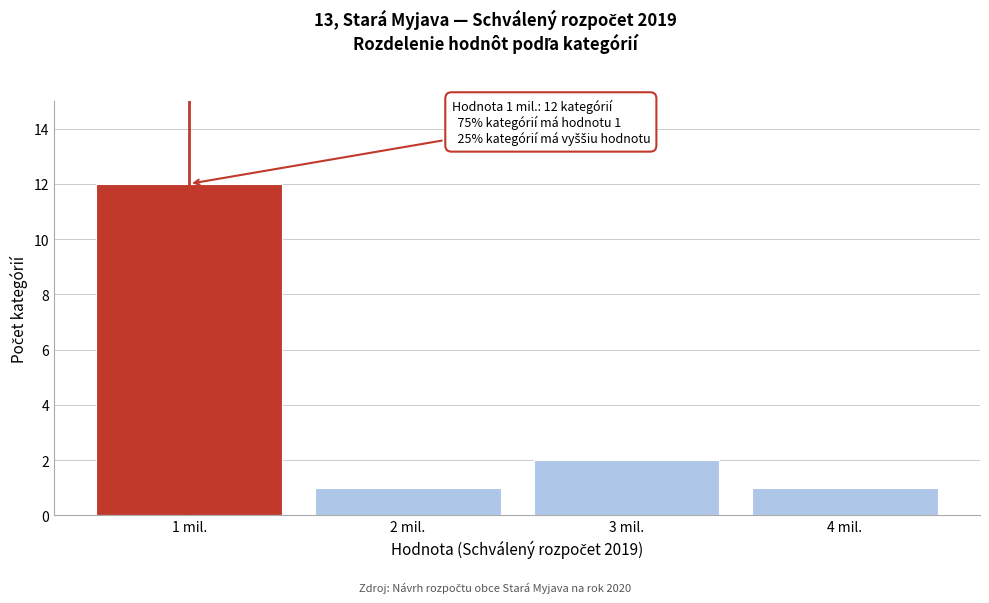

Reading left to right, extract all data points from this chart.

12	1	2	1